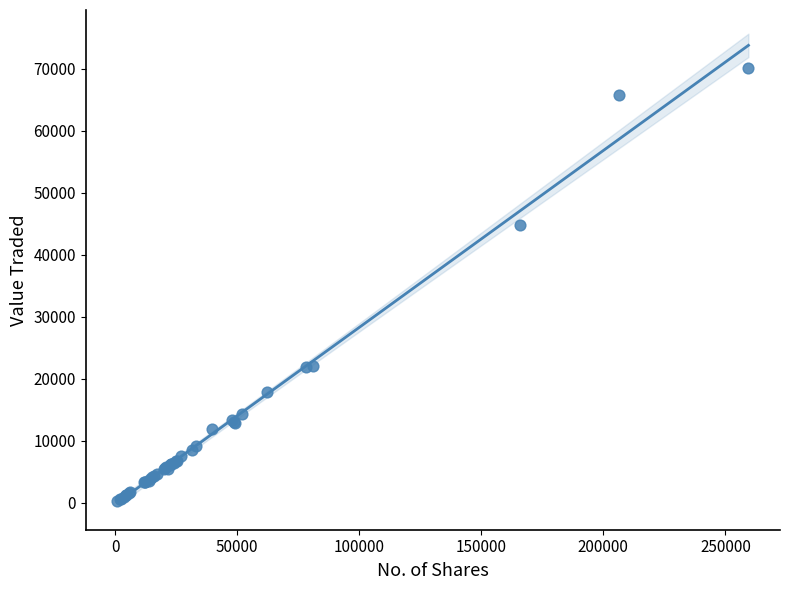

What Y value in the scatter plot is closest to 35149?

44733